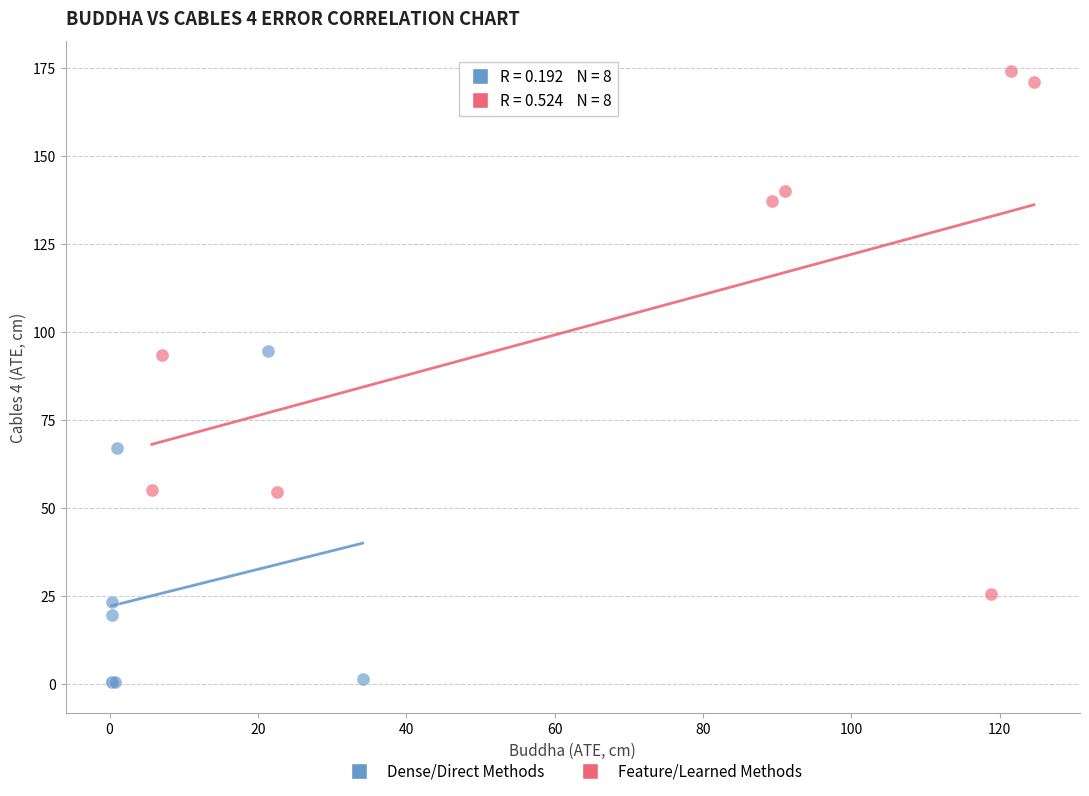

Which series has the widest spread of Y values?

Feature/Learned Methods